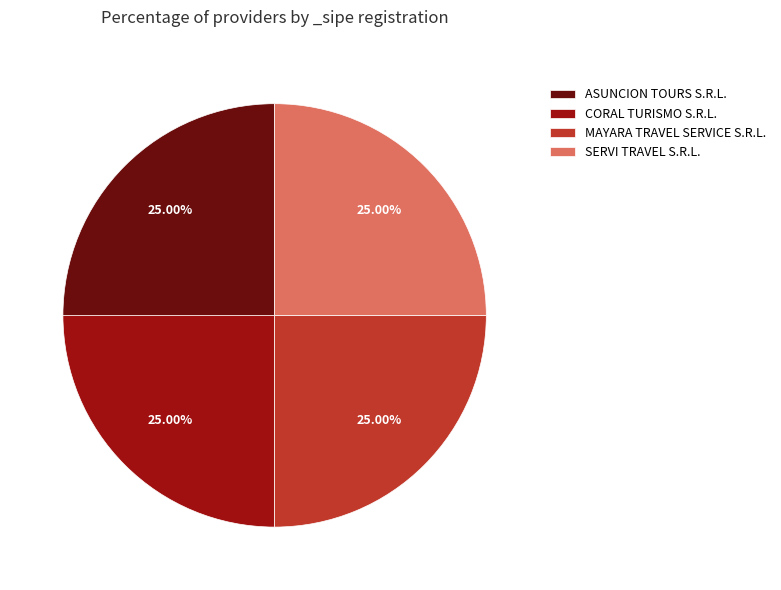

Is it true that MAYARA TRAVEL SERVICE S.R.L. is 25% of the pie?

True